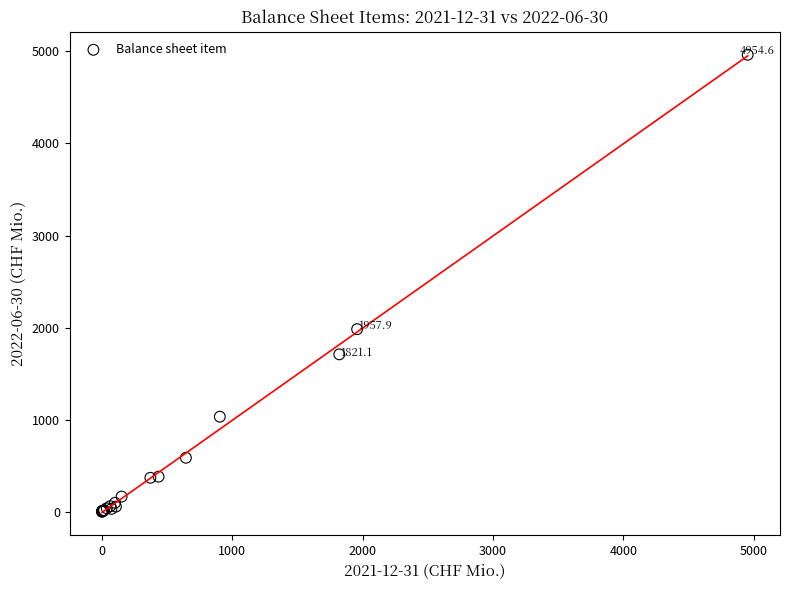

What Y value in the scatter plot is closest to 2482?

1982.8